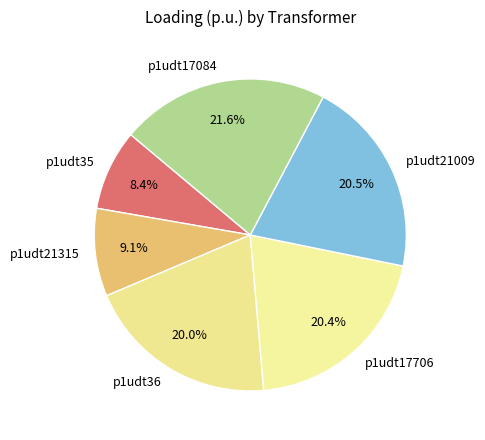

Does any single category account for the majority?

No